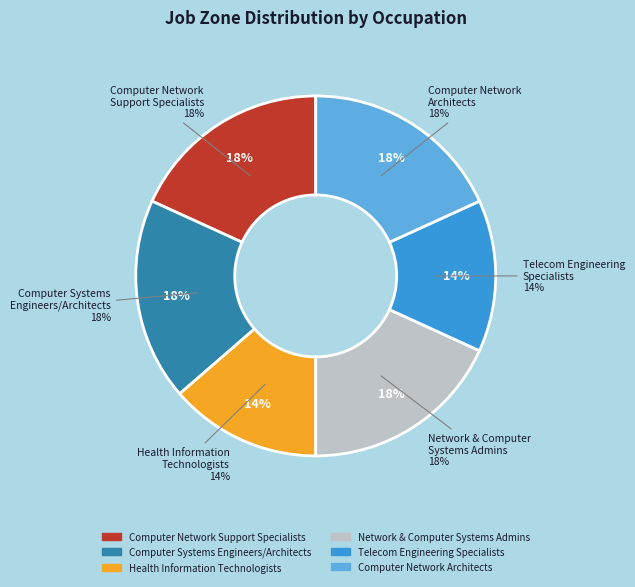

What portion of the pie excludes Health Information Technologists?

86.4%